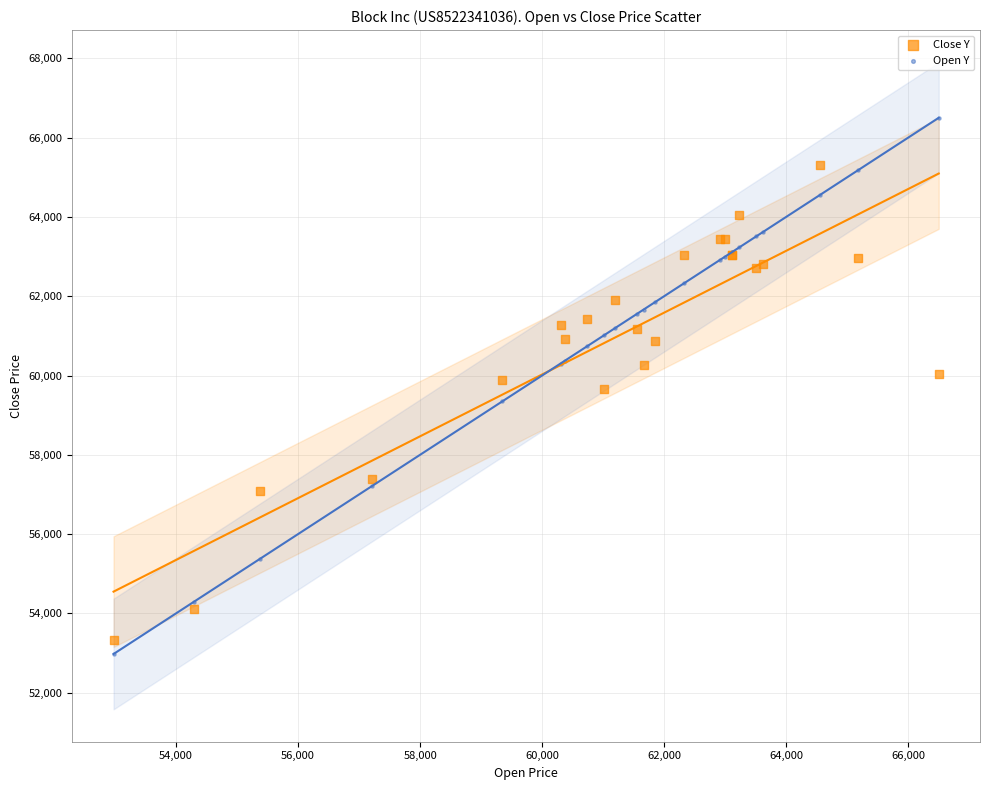

Which series has the widest spread of Y values?

Open Y